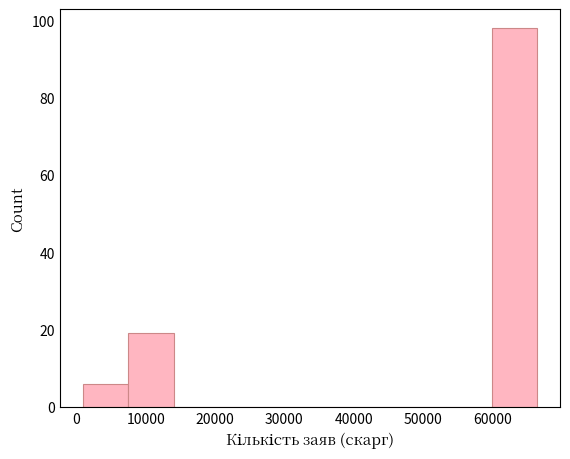

Reading left to right, transcribe this chart: for each bar, give the range it covers on the x-axis and its height. Neither the bar edges nor the heights are printed on the chart, so give them approximately, as read against the axes.

1000 to 7000: 6
7000 to 14000: 20
14000 to 21000: 0
21000 to 27000: 0
27000 to 34000: 0
34000 to 40000: 0
40000 to 47000: 0
47000 to 53000: 0
53000 to 60000: 0
60000 to 67000: 98